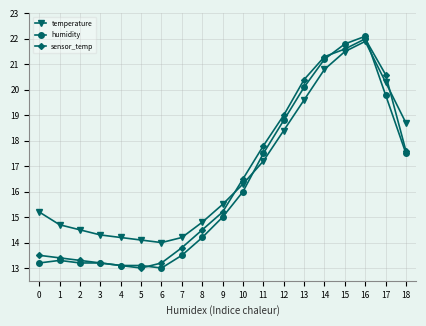

Which series ends up on top after the final intersection of sensor_temp and humidity?

sensor_temp